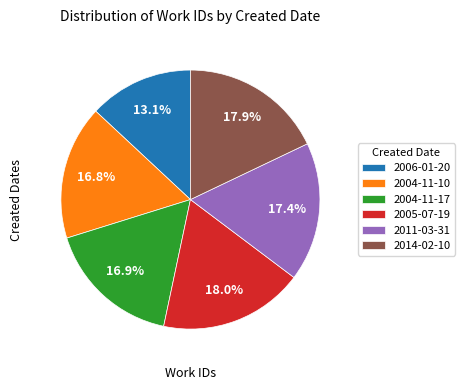

Which slice is the smallest?

2006-01-20